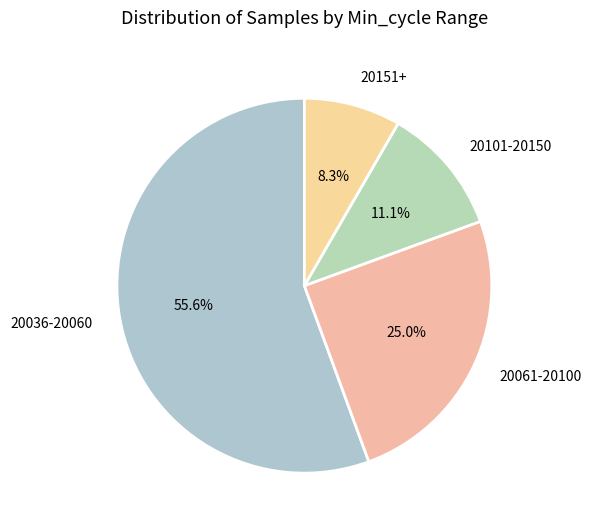

Combined, what portion of the pie is 20061-20100 and 20101-20150?

36.1%